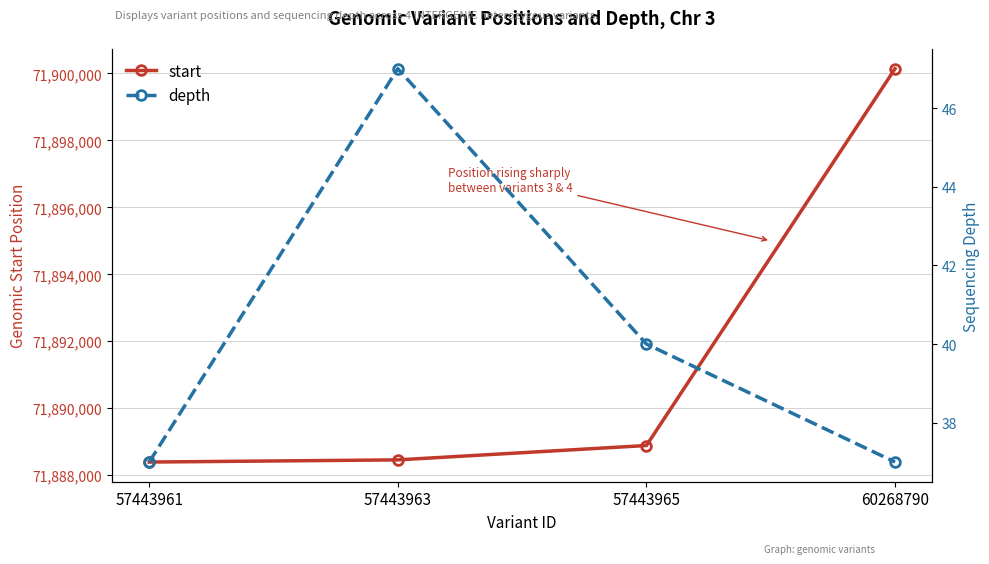

List the series in order of their overall mean, highest first.

start, depth